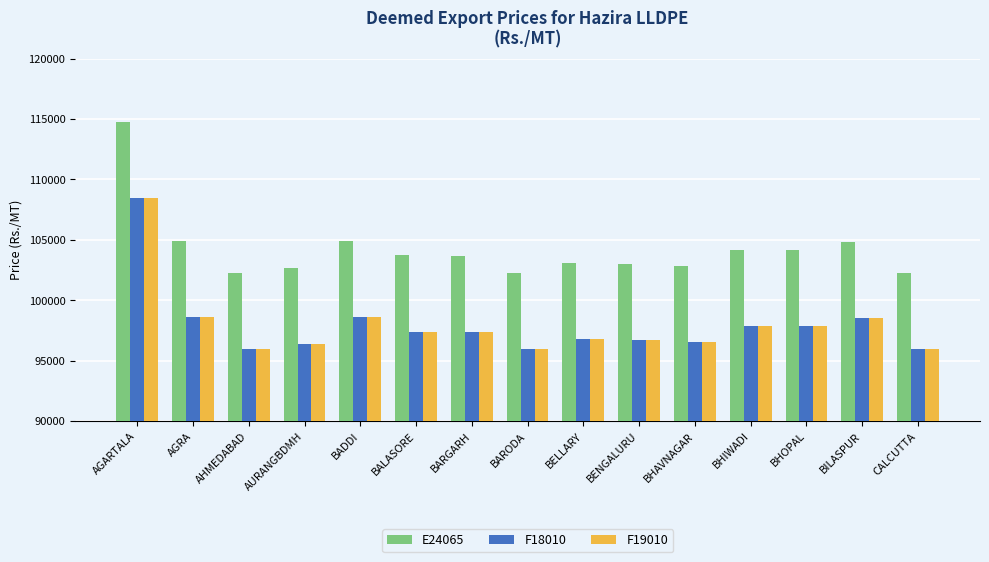

Is the value of E24065 at AGRA greater than the value of F19010 at BHOPAL?

Yes